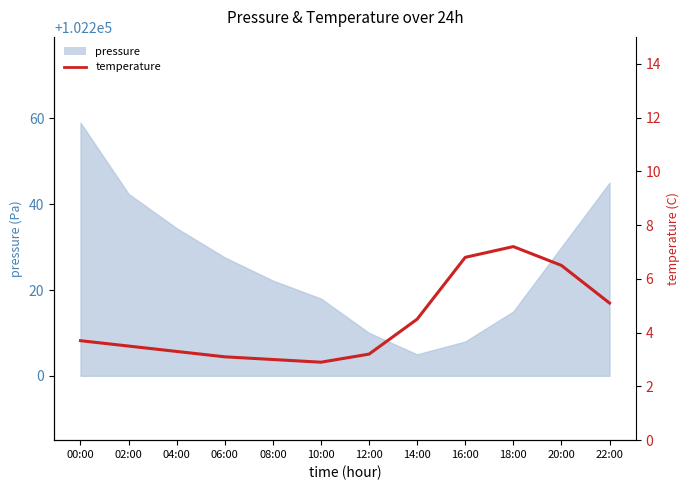

How many data points does each series have?

12